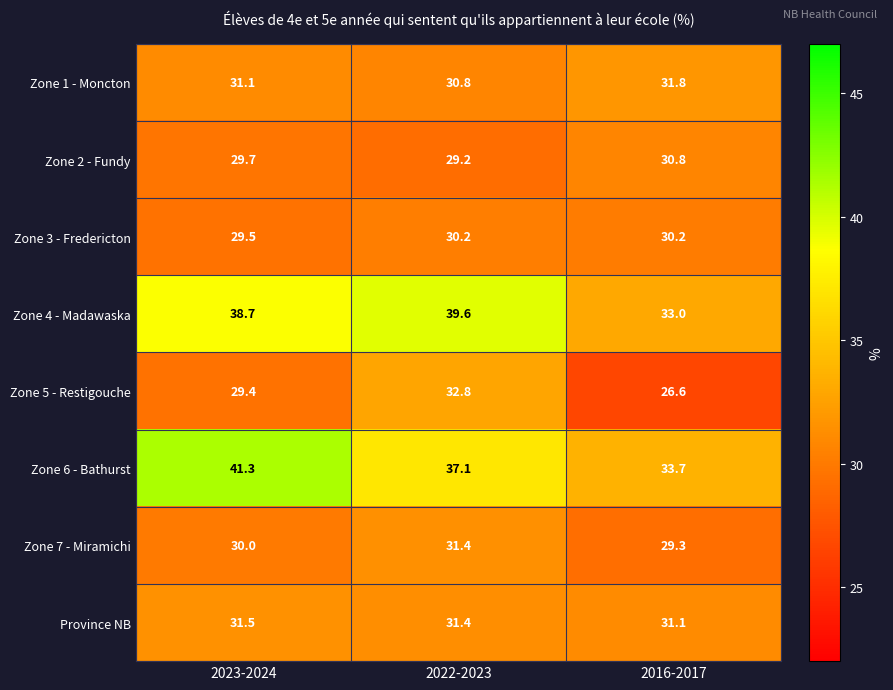

Reading left to right, what are all the values shown in this chart?

Zone 1 - Moncton: 31.1	30.8	31.8
Zone 2 - Fundy: 29.7	29.2	30.8
Zone 3 - Fredericton: 29.5	30.2	30.2
Zone 4 - Madawaska: 38.7	39.6	33.0
Zone 5 - Restigouche: 29.4	32.8	26.6
Zone 6 - Bathurst: 41.3	37.1	33.7
Zone 7 - Miramichi: 30.0	31.4	29.3
Province NB: 31.5	31.4	31.1